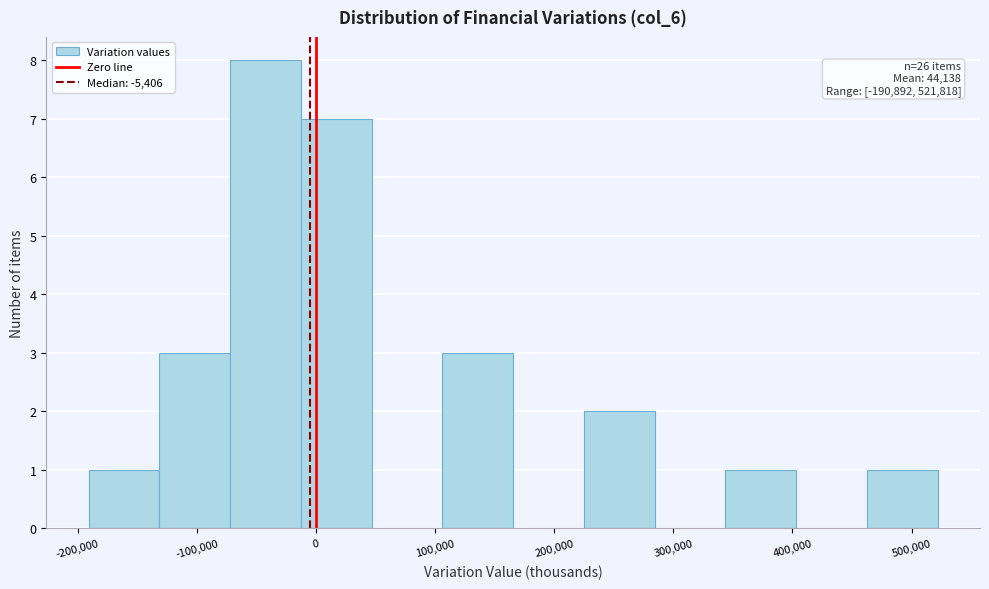

Over which range of the x-axis is the bar tallest?

-70000 to -10000